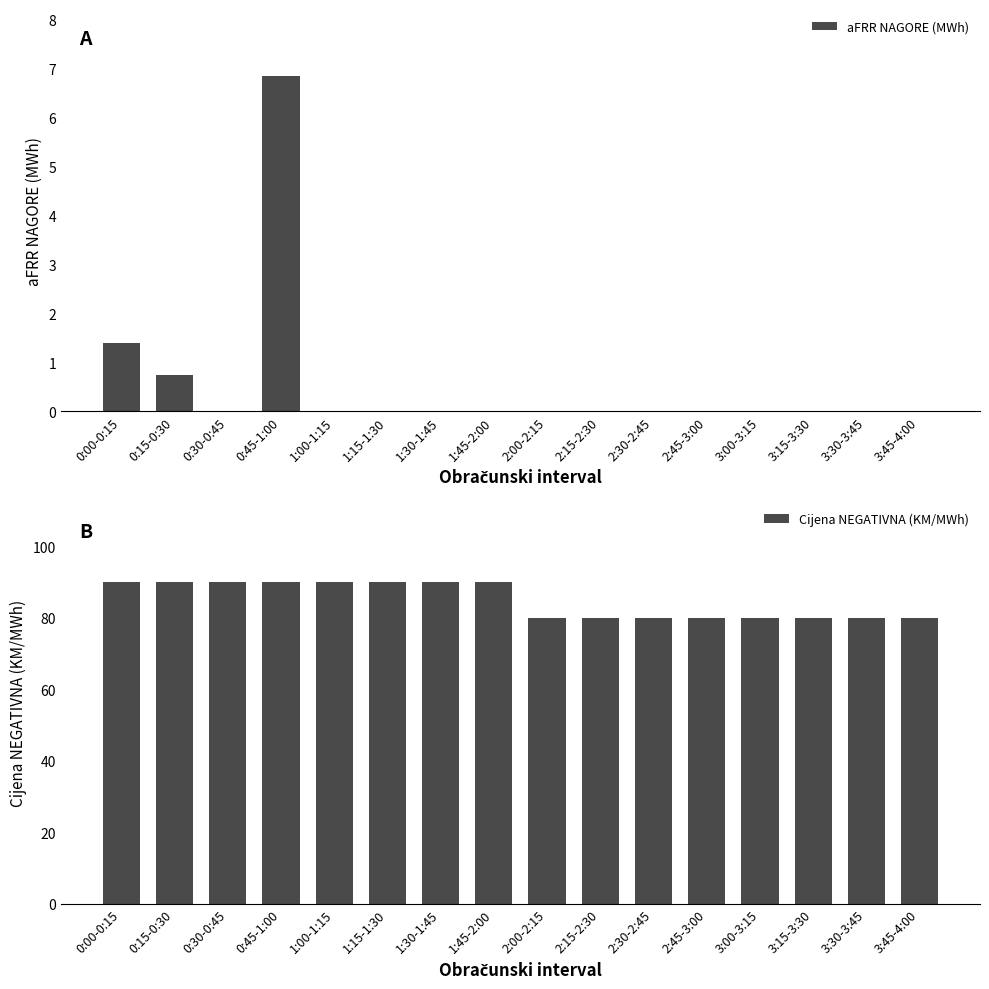

How many distinct data groups are displayed?

2